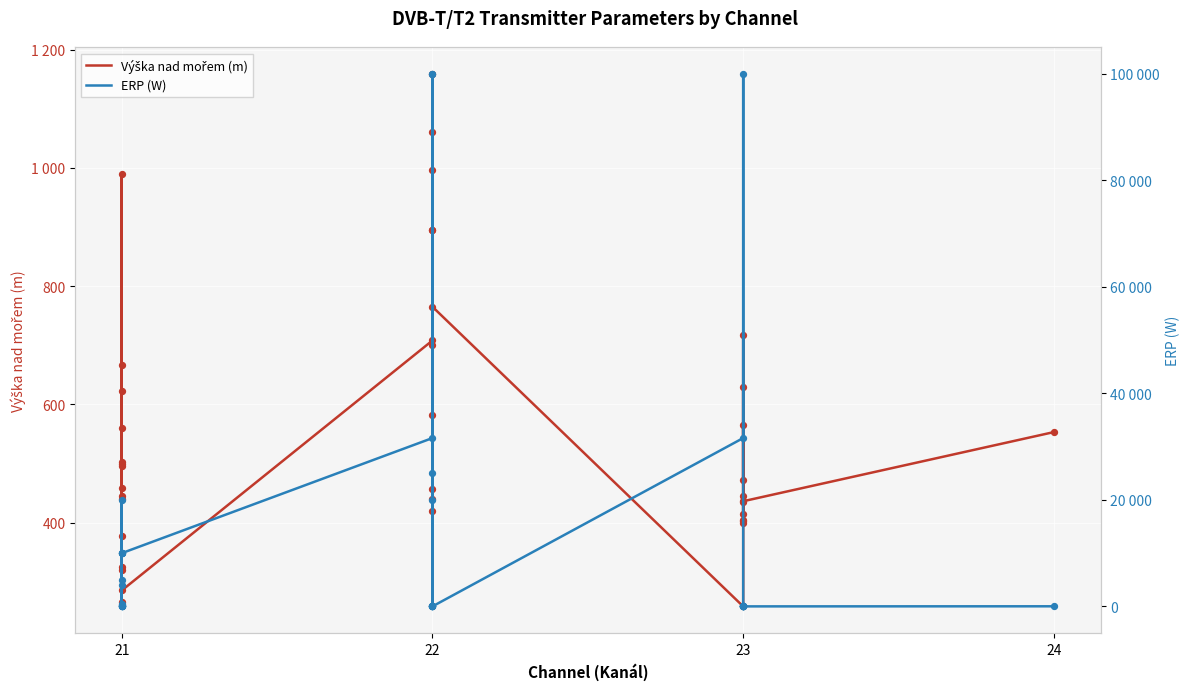

Which series has the largest Y range (max minus min)?

ERP (W)